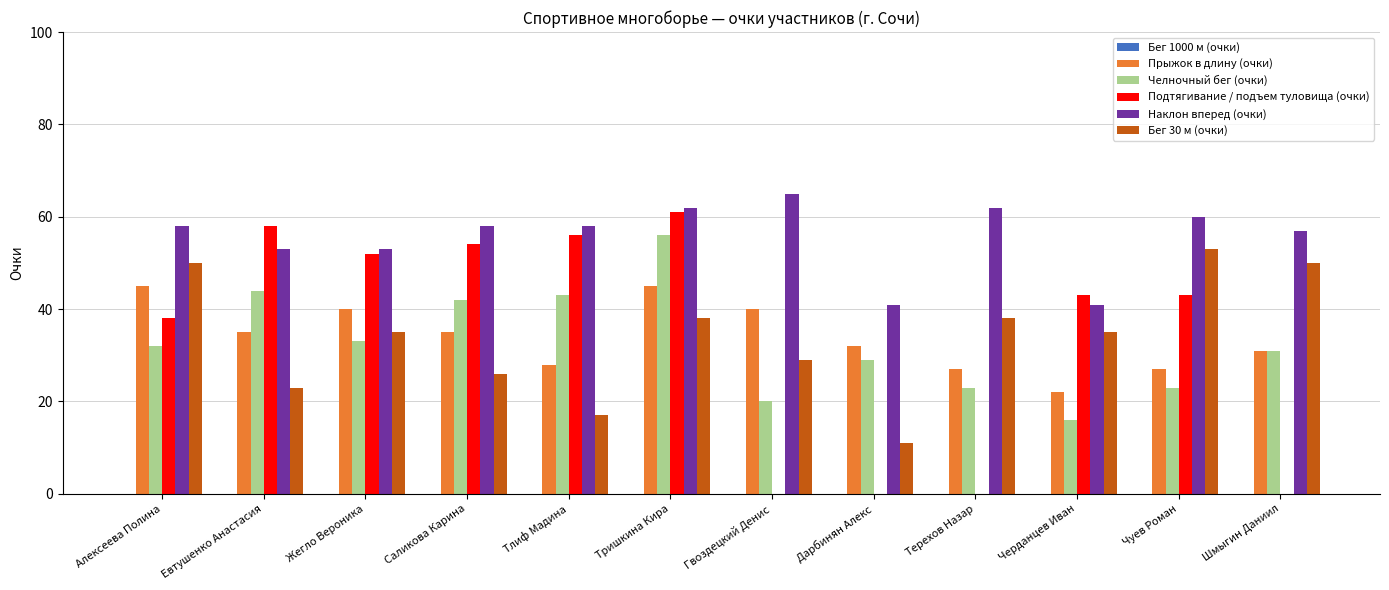

What is the sum of all Наклон вперед (очки) values?

668